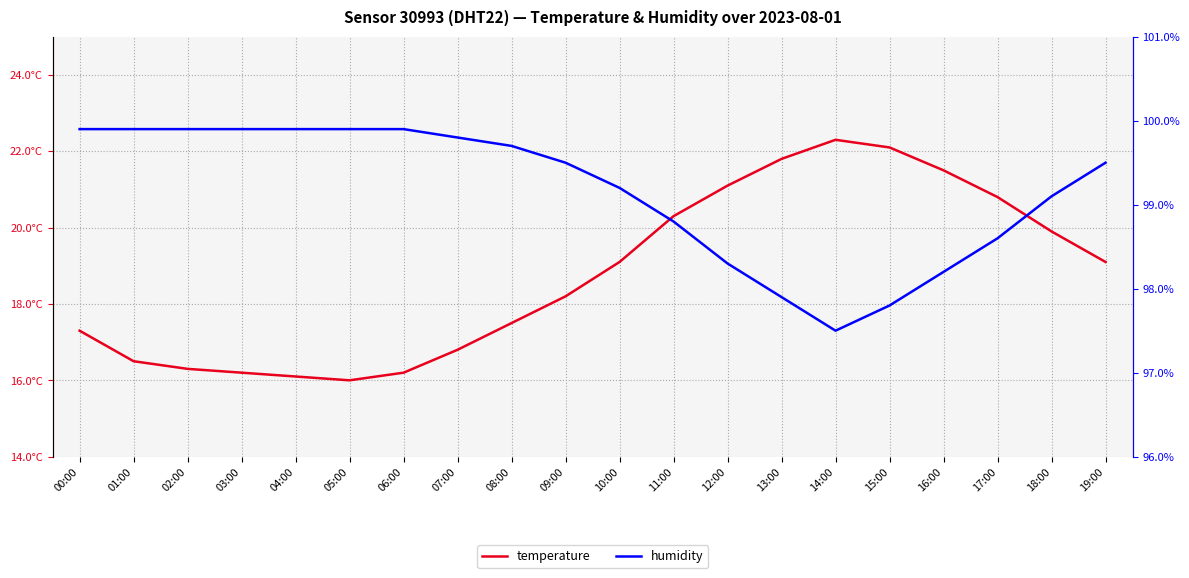

Which series has the largest range (max minus min)?

temperature